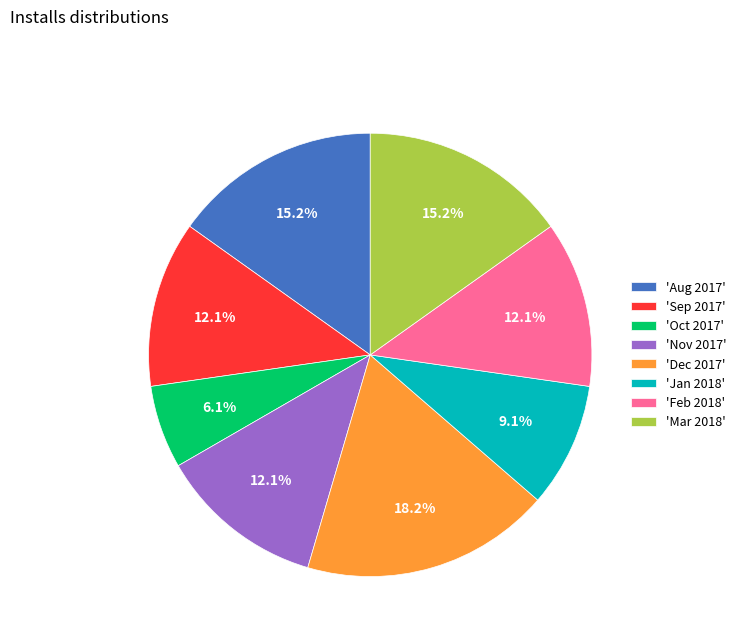

What portion of the pie excludes 'Oct 2017'?

93.9%